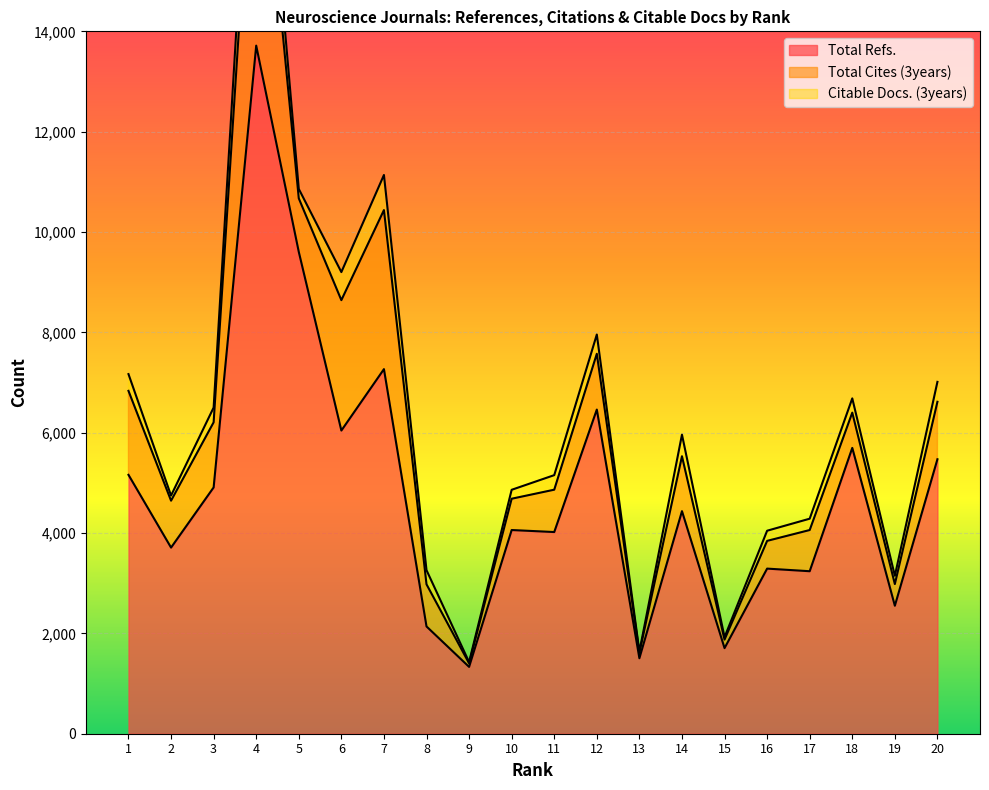

Which series has the largest total across all categories?

Total Refs.